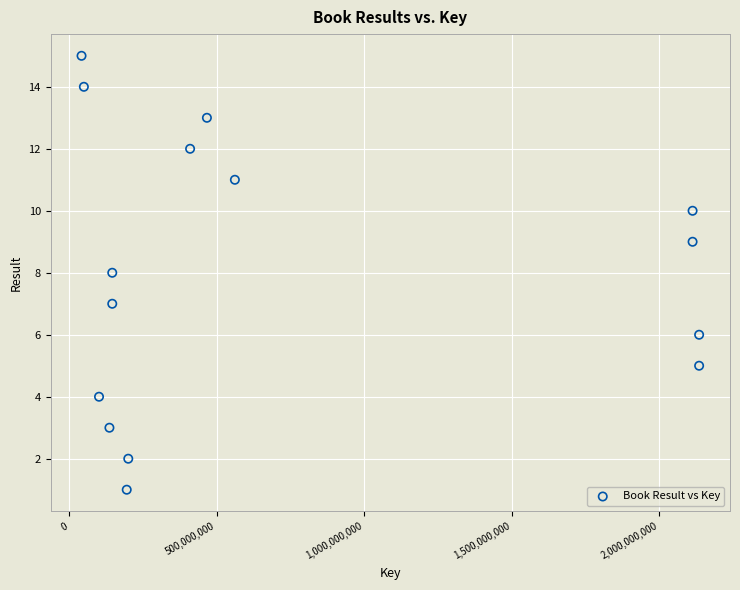

What is the range of X values (max minus min)?

2094341543